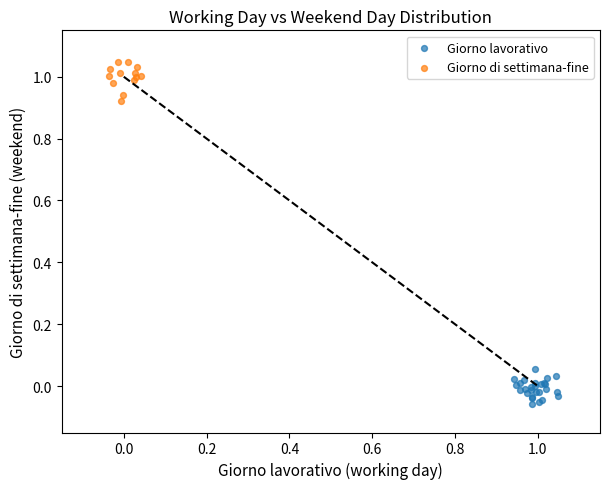

Which series contains the lowest Y value?

Giorno lavorativo